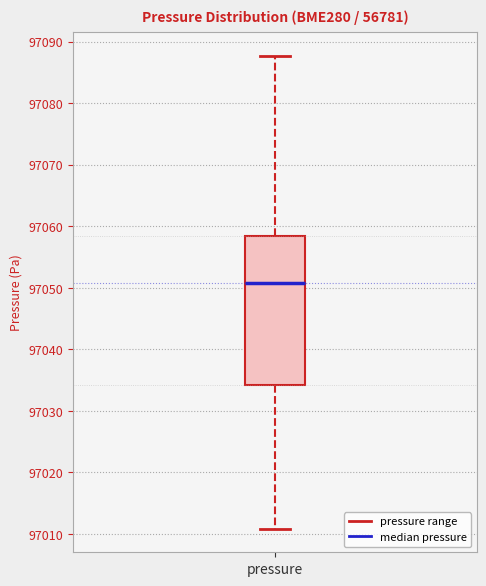

Where does the upper whisker of the box for pressure end on the y-axis? The values are not printed on the chart, so give them approximately, as read against the axis.

97088